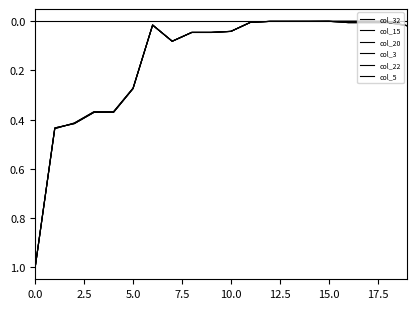

What is the sum of all col_20 values?

3.1